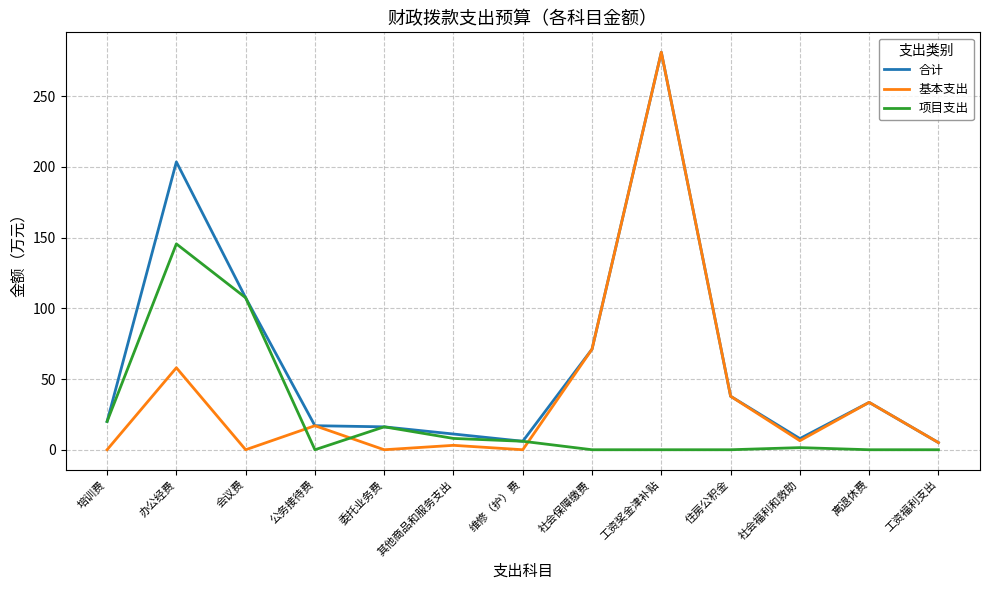

Which series has the largest total across all categories?

合计